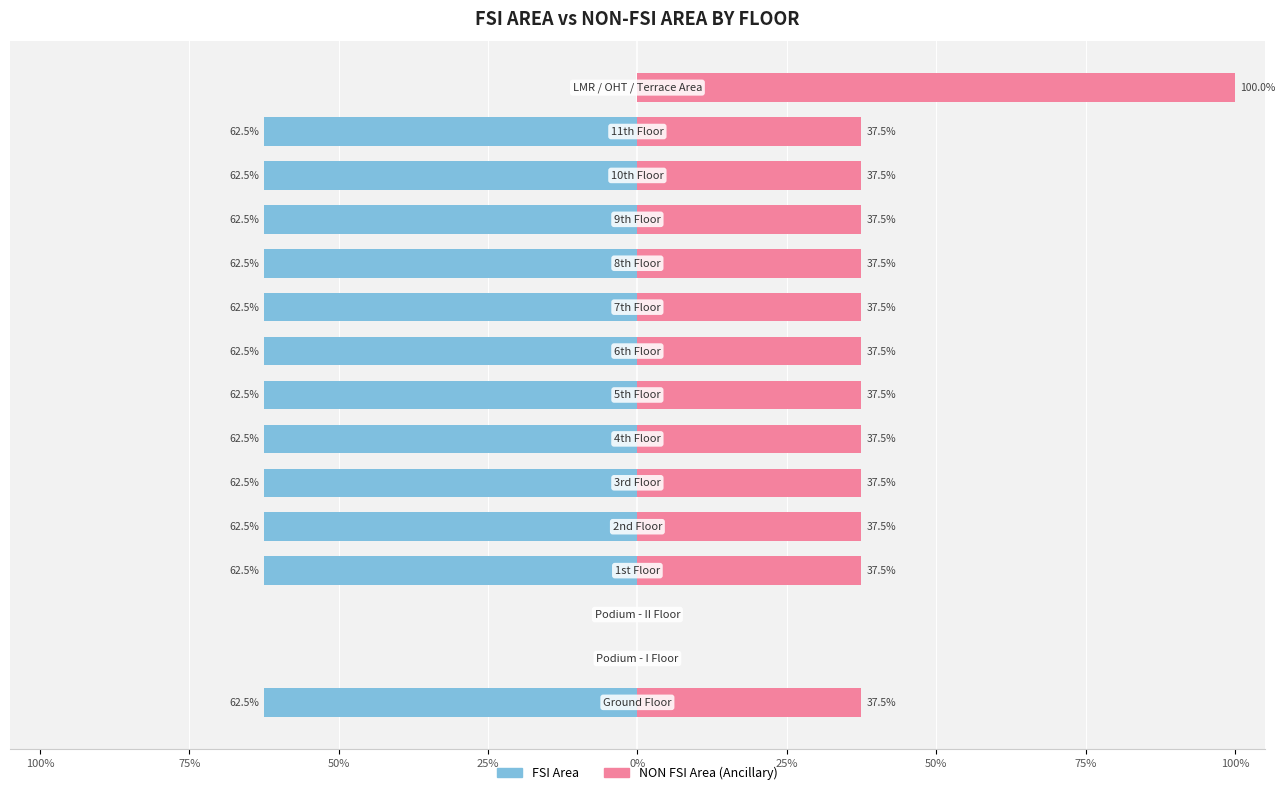

Rank the series at 25% from lowest to highest value.

FSI Area, NON FSI Area